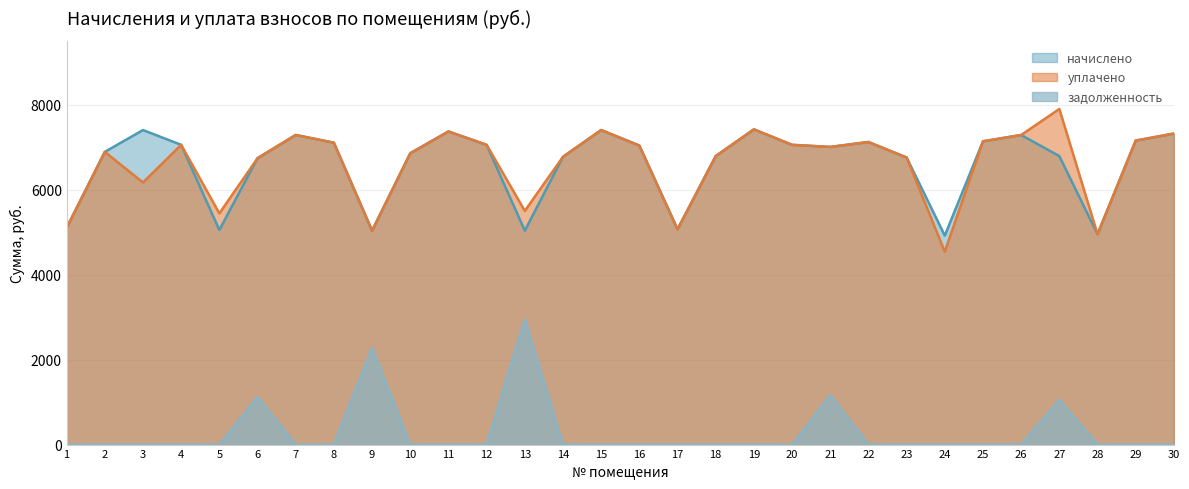

At which category is the sum across all series the highest?

27